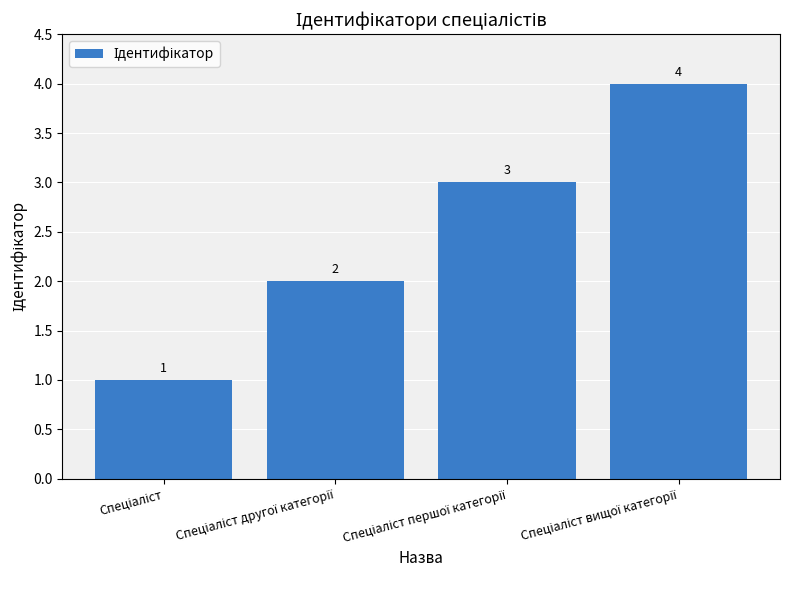

What is the maximum value shown in the chart?

4